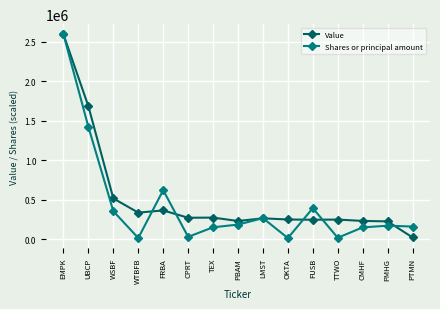

How many data points in Shares or principal amount are less than 168545?

7